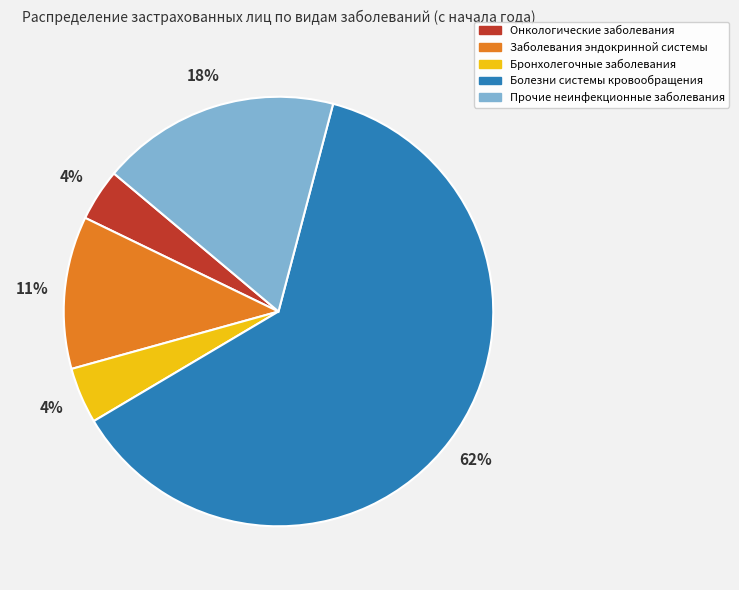

To the nearest percent, what portion does Онкологические заболевания represent?

4%